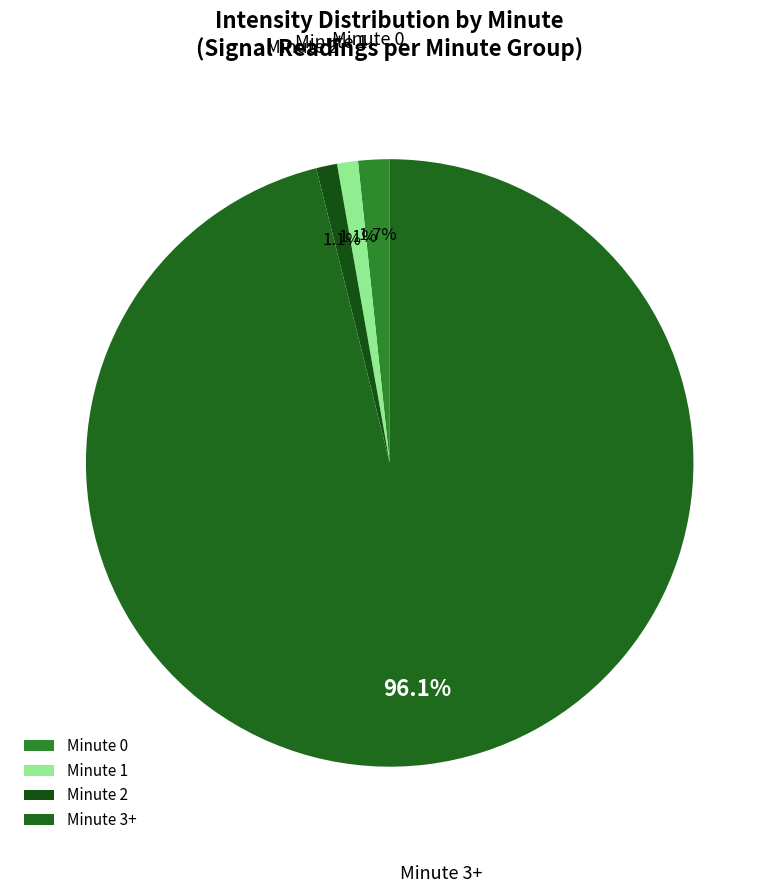

Which has a higher value, Minute 2 or Minute 0?

Minute 0